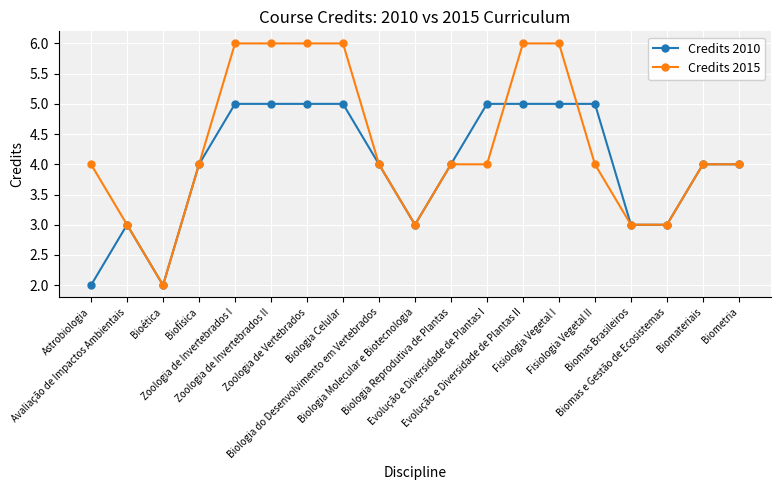

What is the maximum value for Credits 2010?

5